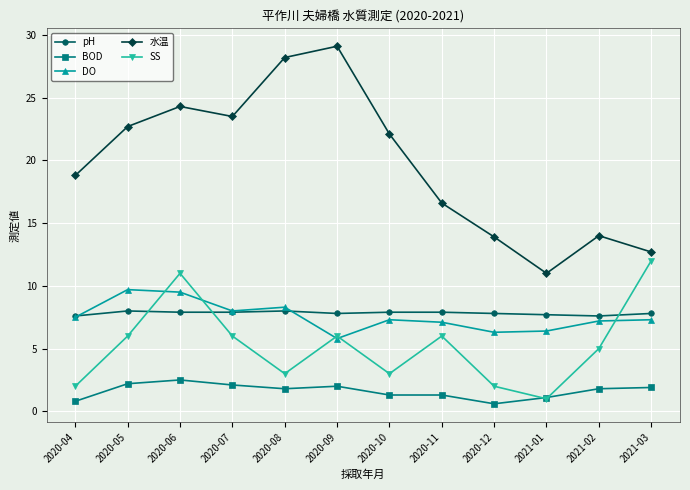

What is the minimum value for SS?

1.0